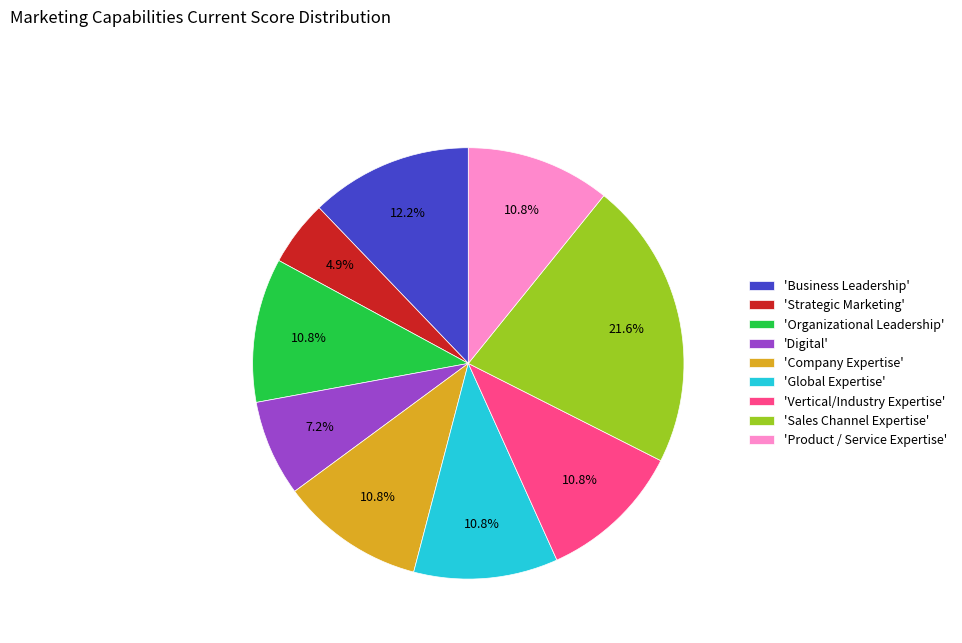

What is the smallest slice in the pie chart?

'Strategic Marketing'